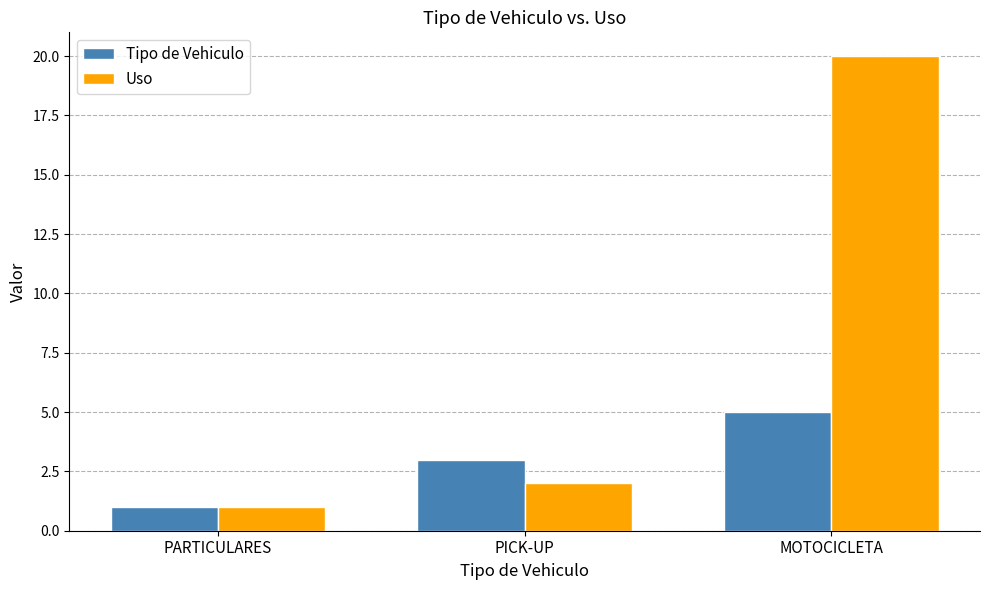

Reading left to right, list all the values displayed in this chart.

Tipo de Vehiculo: PARTICULARES=1	PICK-UP=3	MOTOCICLETA=5
Uso: PARTICULARES=1	PICK-UP=2	MOTOCICLETA=20